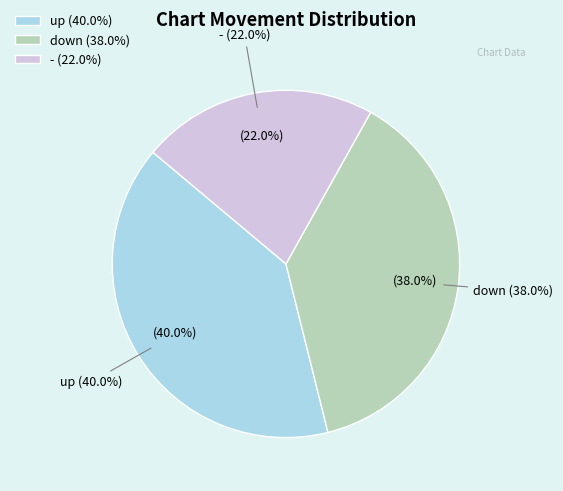

Is it true that - is 53% of the pie?

False